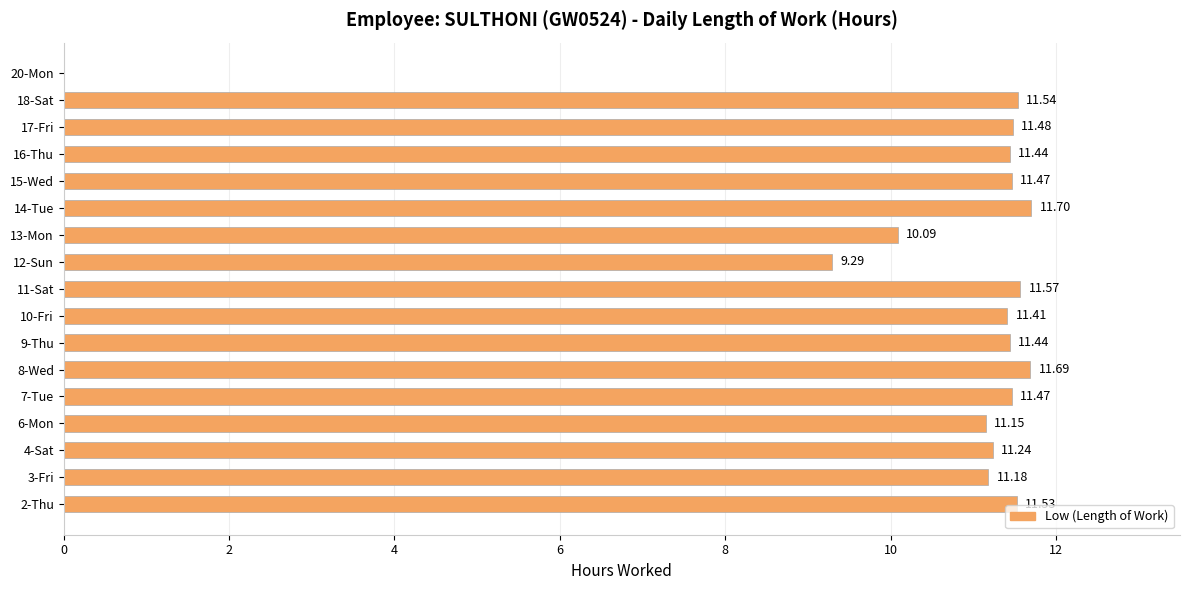

Approximately how many times larger is the value at 14-Tue compared to 4-Sat?

1.0